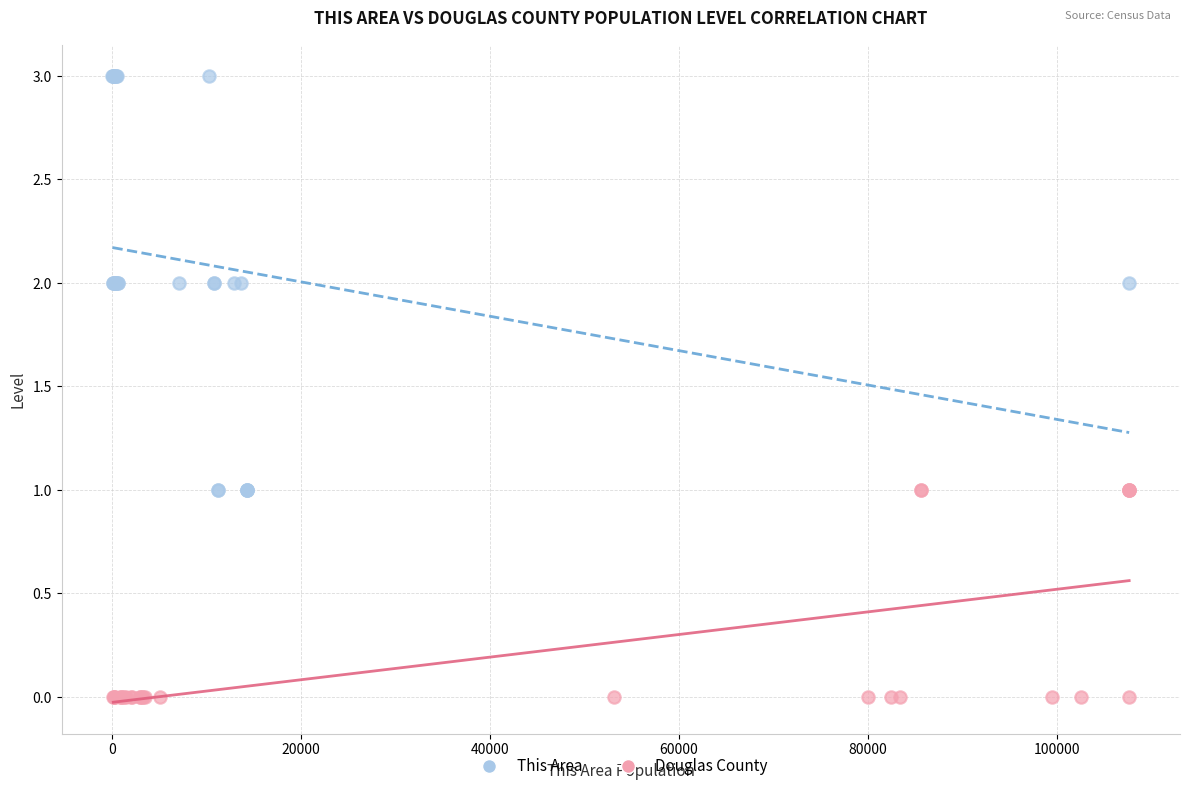

Which series contains the lowest Y value?

Douglas County